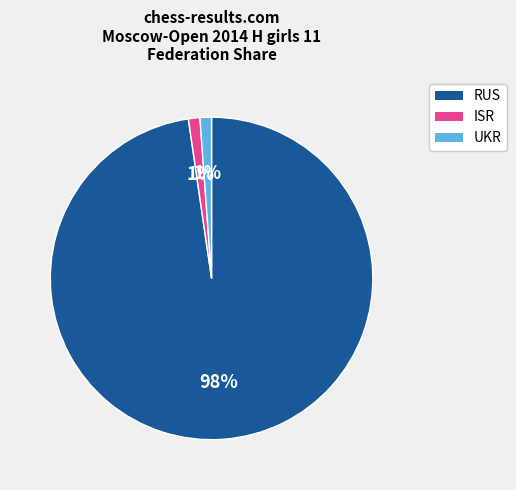

Is there a majority slice in this chart?

Yes